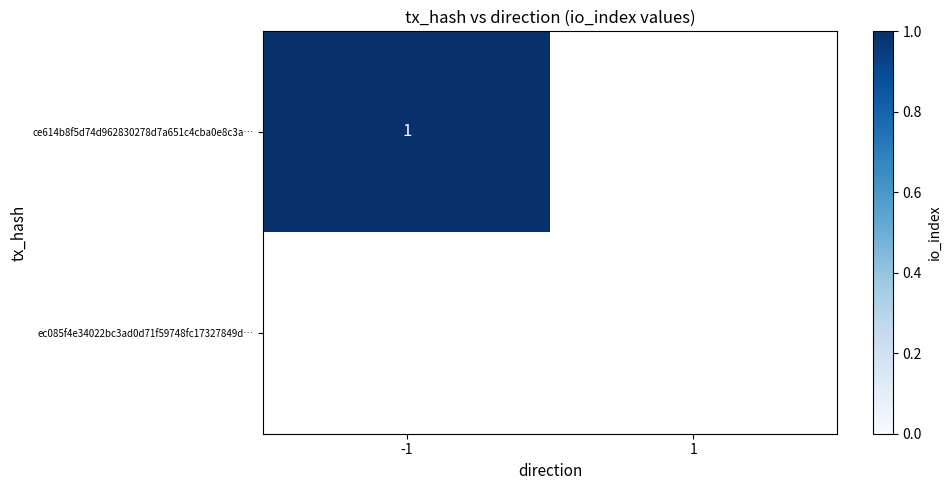

The ce614b8f5d74d962830278d7a651c4cba0e8c3a… series shows 1 at -1. True or false?

True